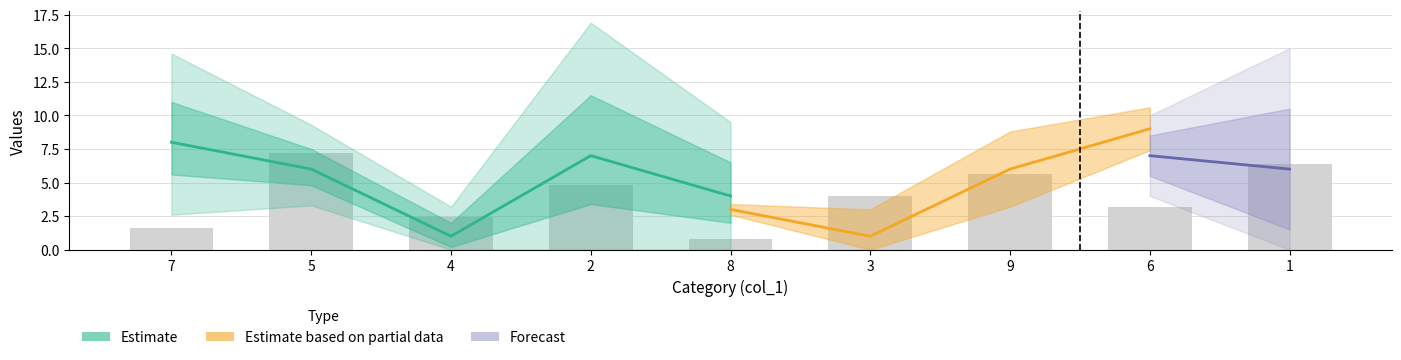

Is it true that col_3 equals 12 at 2?

False